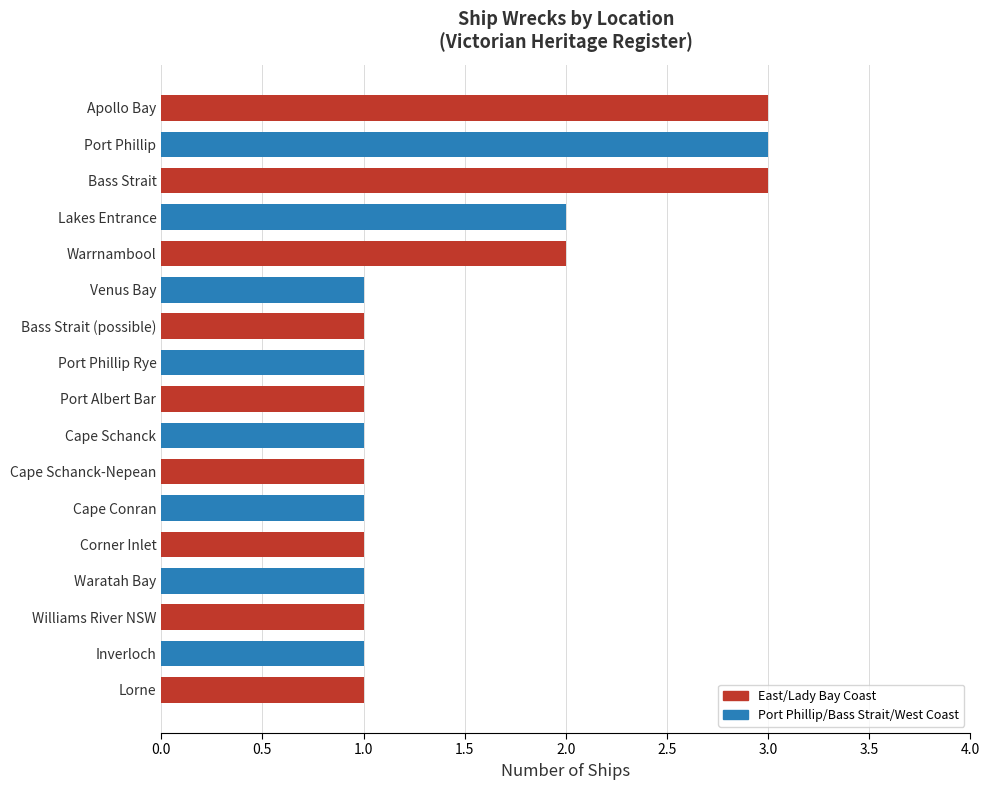

What is the maximum value shown in the chart?

3